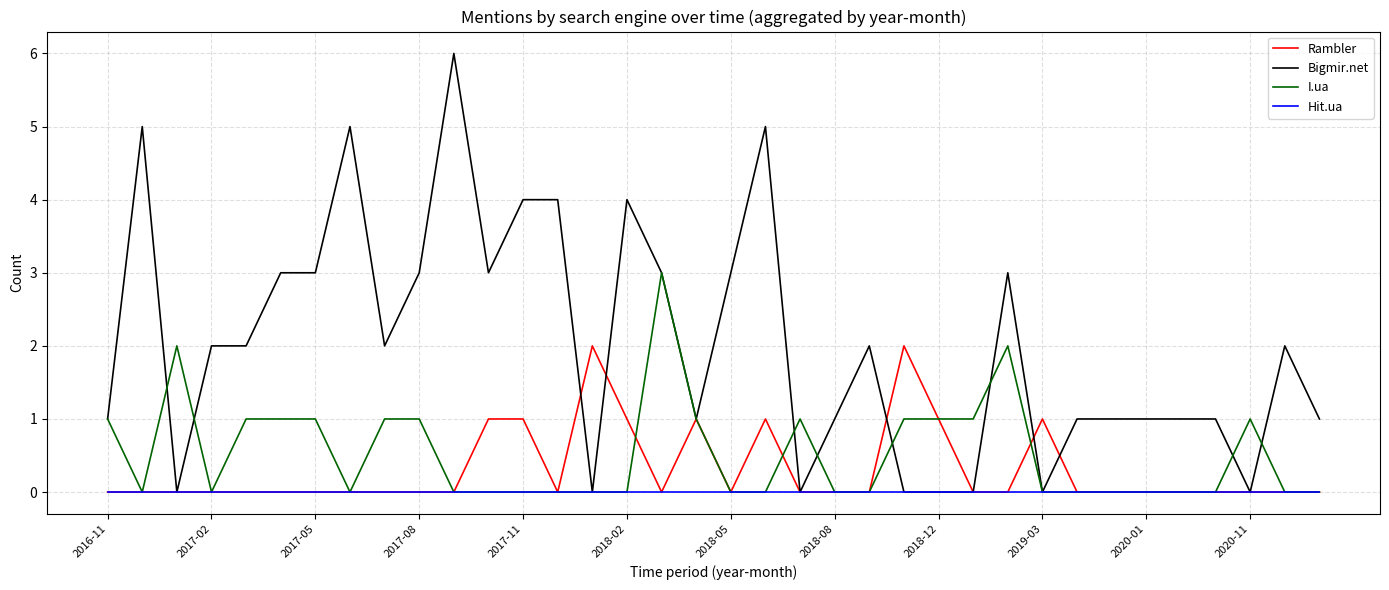

List the series in order of their peak value, highest first.

Bigmir.net, I.ua, Rambler, Hit.ua